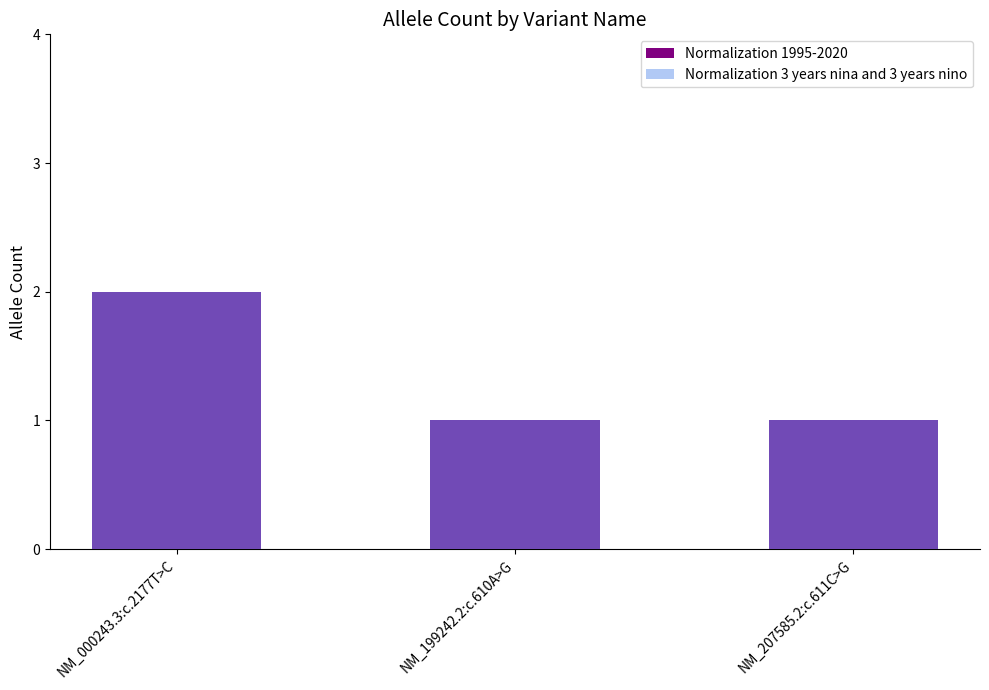

What is the sum of all Normalization 1995-2020 values?

4